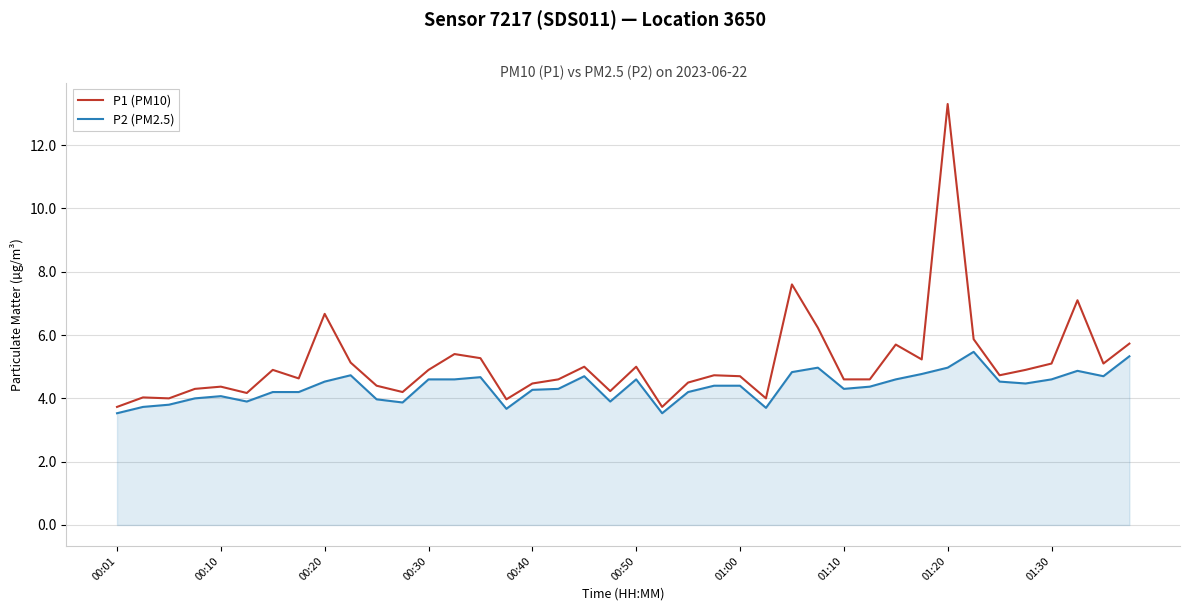

What is the difference between the maximum and minimum values in the P2 (PM2.5) series?

1.9